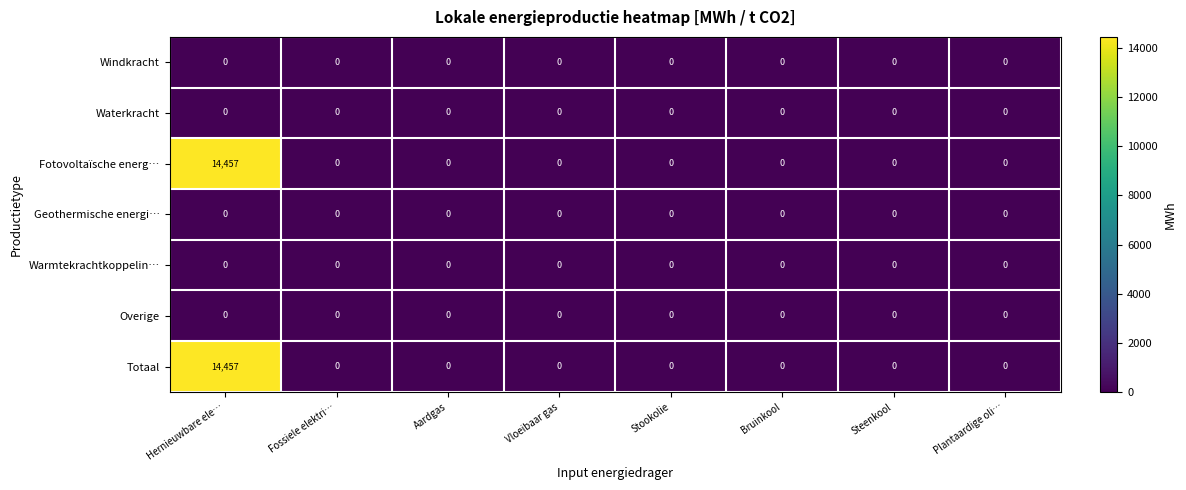

Is it true that Fotovoltaïsche energ… equals 8467 at Bruinkool?

False